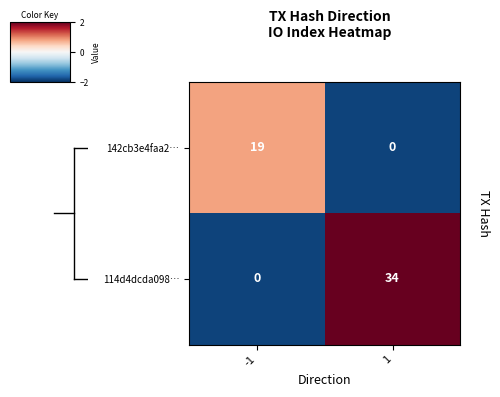

List the series in order of their peak value, highest first.

114d4dcda098…, 142cb3e4faa2…